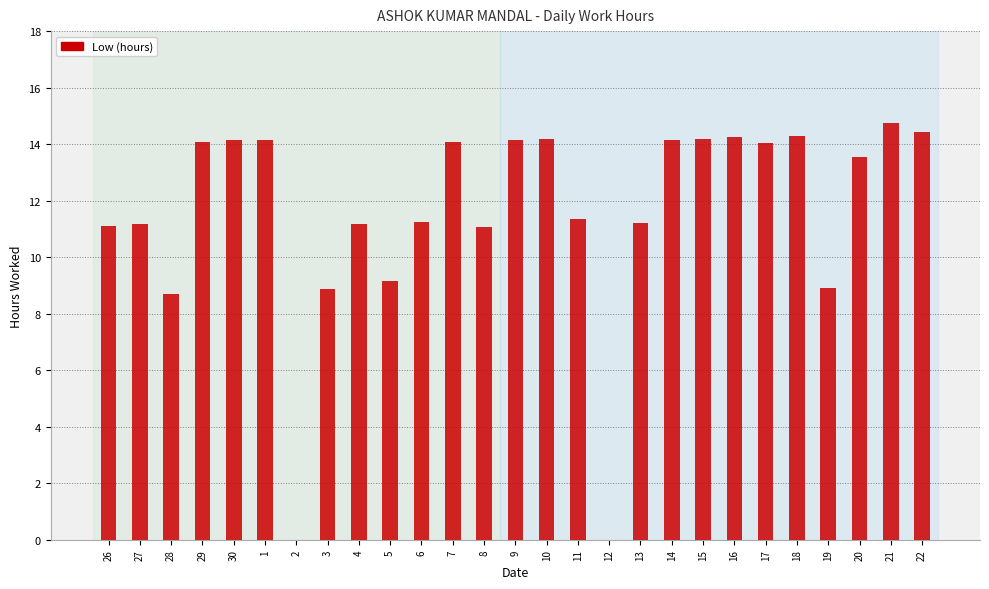

Count the number of data series in this chart.

1